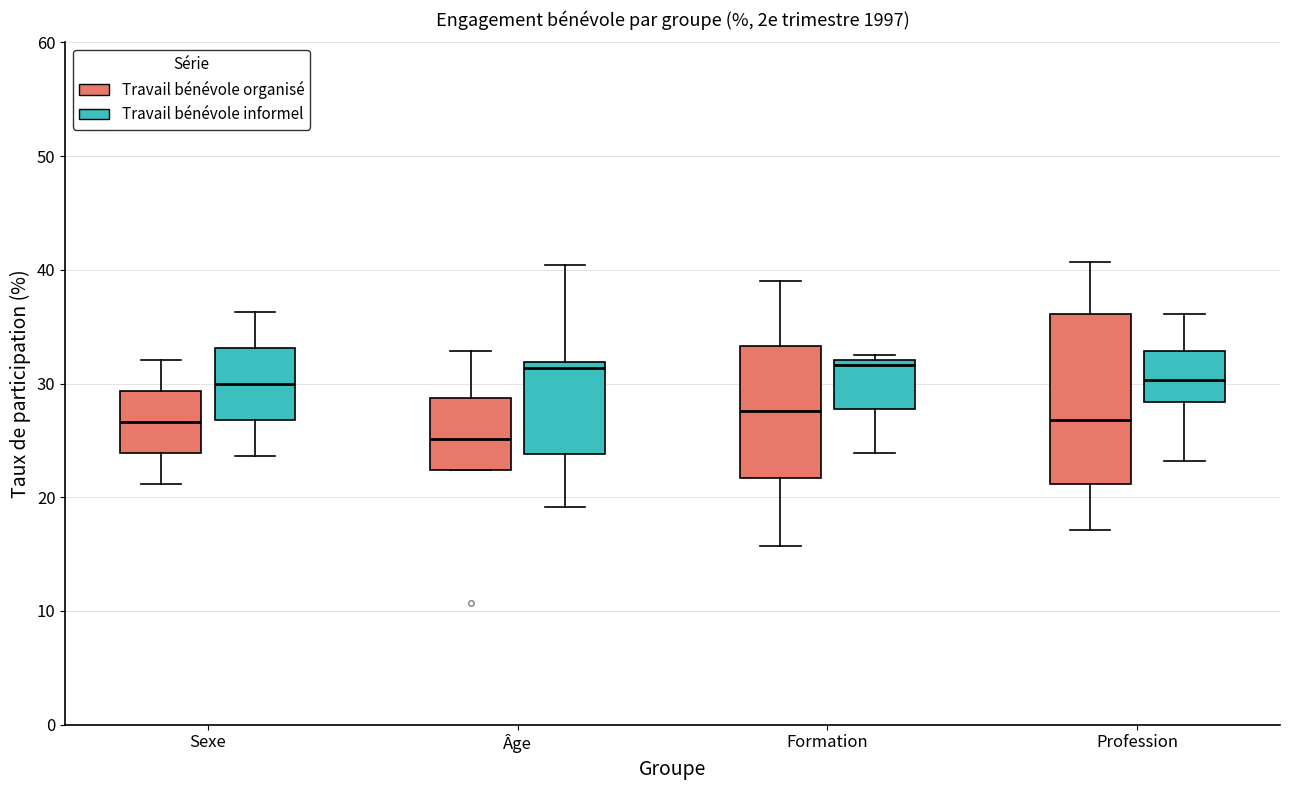

Reading left to right, transcribe this box plot: for each box, give where its median line is, the range the box spans, and where its two whiskers end, as read against the y-axis. The values are not printed on the chart, so give them approximately, as read against the axis.

Sexe (Travail bénévole organisé): median 27, box 24 to 29, whiskers 21 to 32
Sexe (Travail bénévole informel): median 30, box 27 to 33, whiskers 24 to 36
Âge (Travail bénévole organisé): median 25, box 22 to 29, whiskers 22 to 33
Âge (Travail bénévole informel): median 31, box 24 to 32, whiskers 19 to 40
Formation (Travail bénévole organisé): median 28, box 22 to 33, whiskers 16 to 39
Formation (Travail bénévole informel): median 32 (just below the box's upper edge), box 28 to 32, whiskers 24 to 33
Profession (Travail bénévole organisé): median 27, box 21 to 36, whiskers 17 to 41
Profession (Travail bénévole informel): median 30, box 28 to 33, whiskers 23 to 36